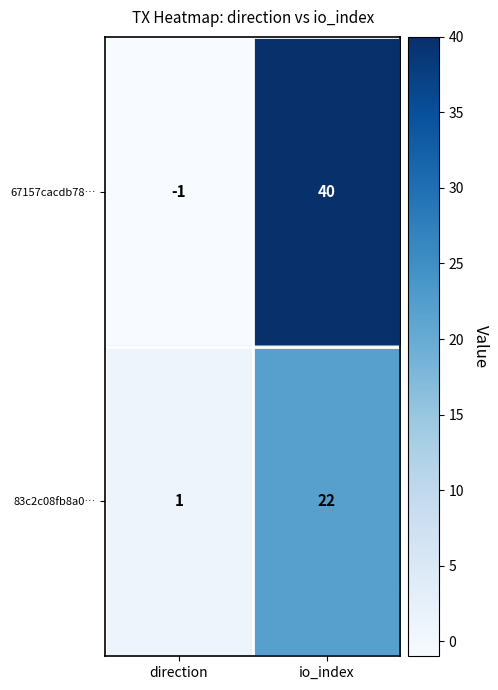

What is the spread (max minus min) of values at direction?

2